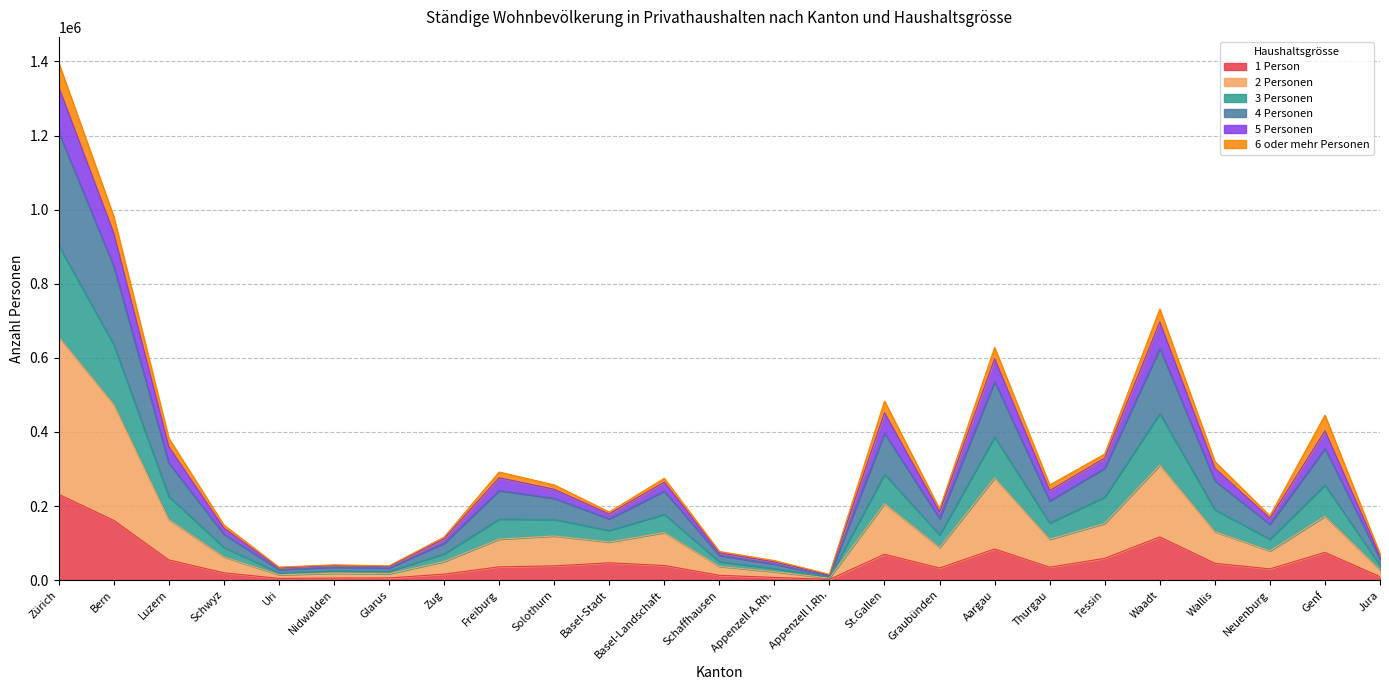

At which category is the sum across all series the highest?

Zürich